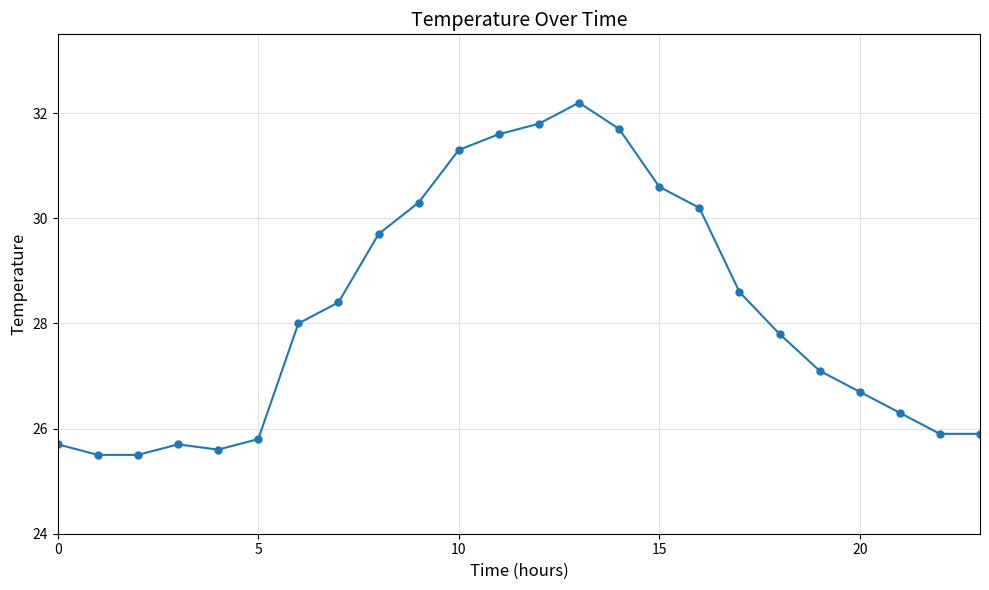

True or false: the data has more than 2 interior local peaks.

False